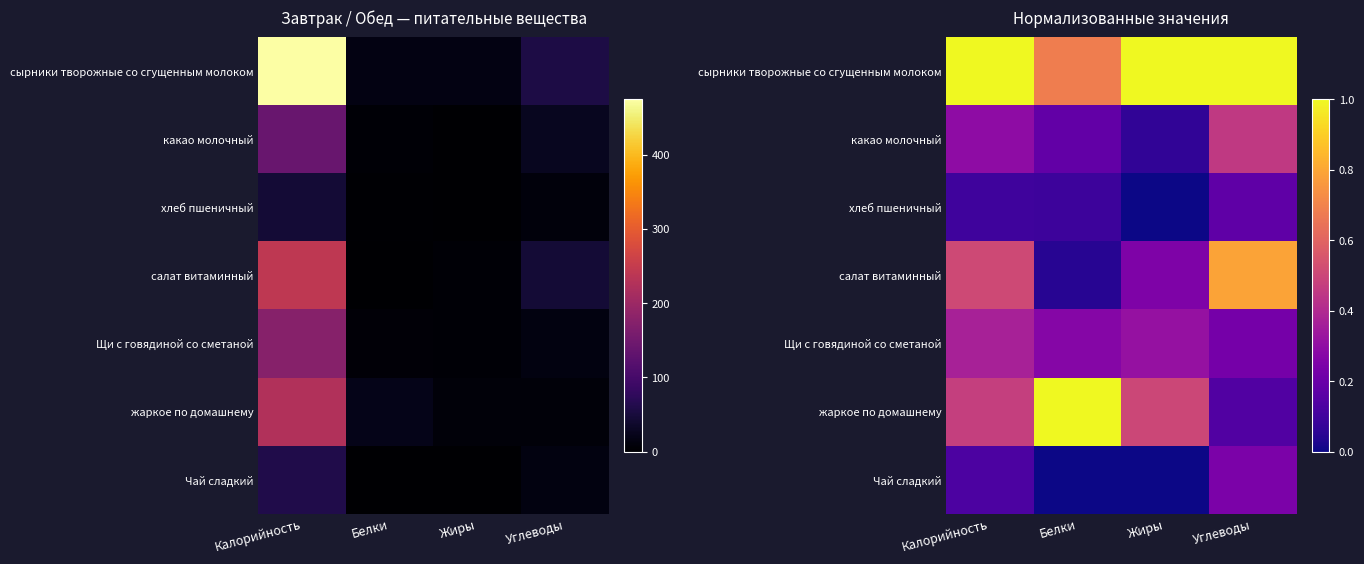

What is the sum of all Чай сладкий values?

0.4